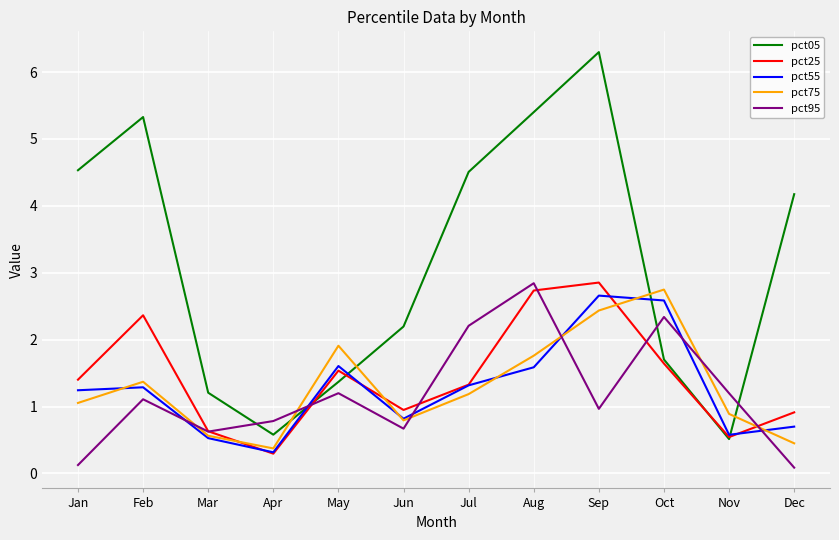

True or false: pct95 and pct25 cross at least once.

True